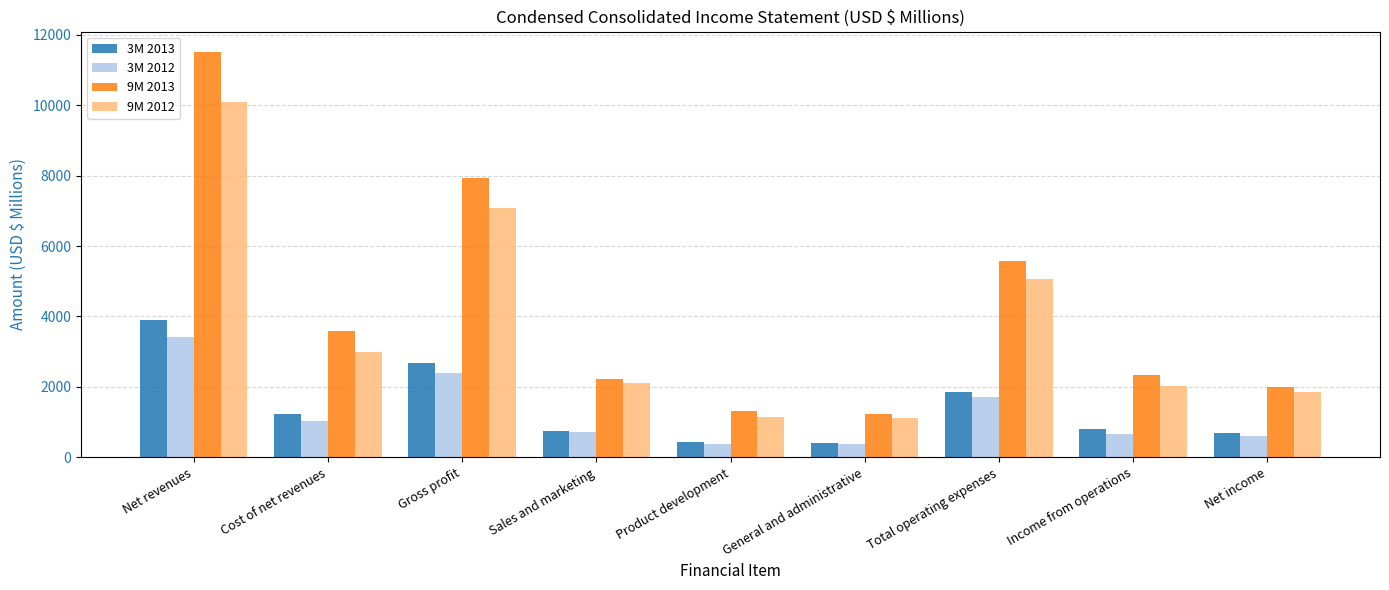

The 3M 2012 series shows 2382 at Gross profit. True or false?

True